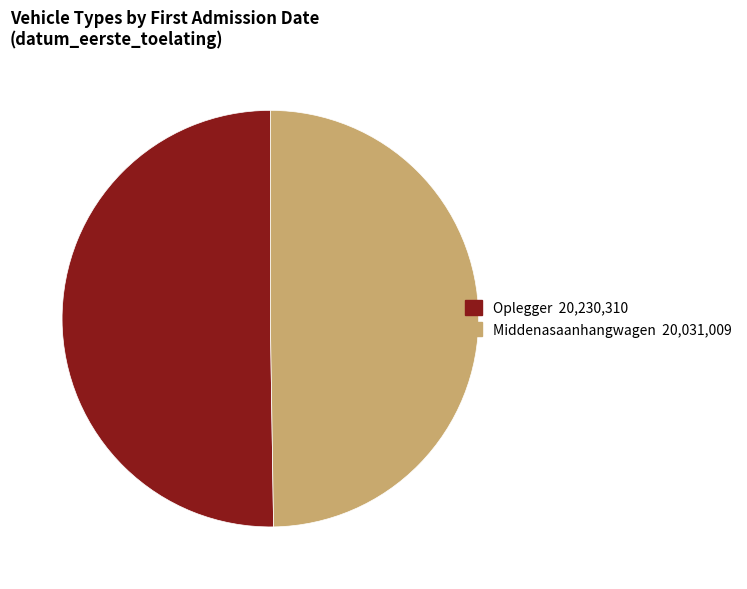

Count the number of slices in the pie.

2